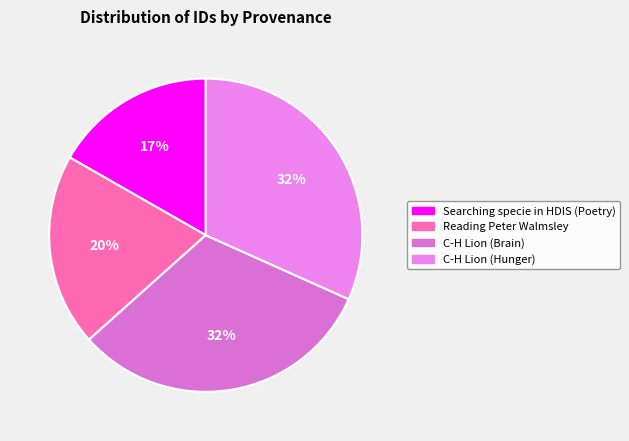

Between Reading Peter Walmsley and Searching specie in HDIS (Poetry), which is larger?

Reading Peter Walmsley